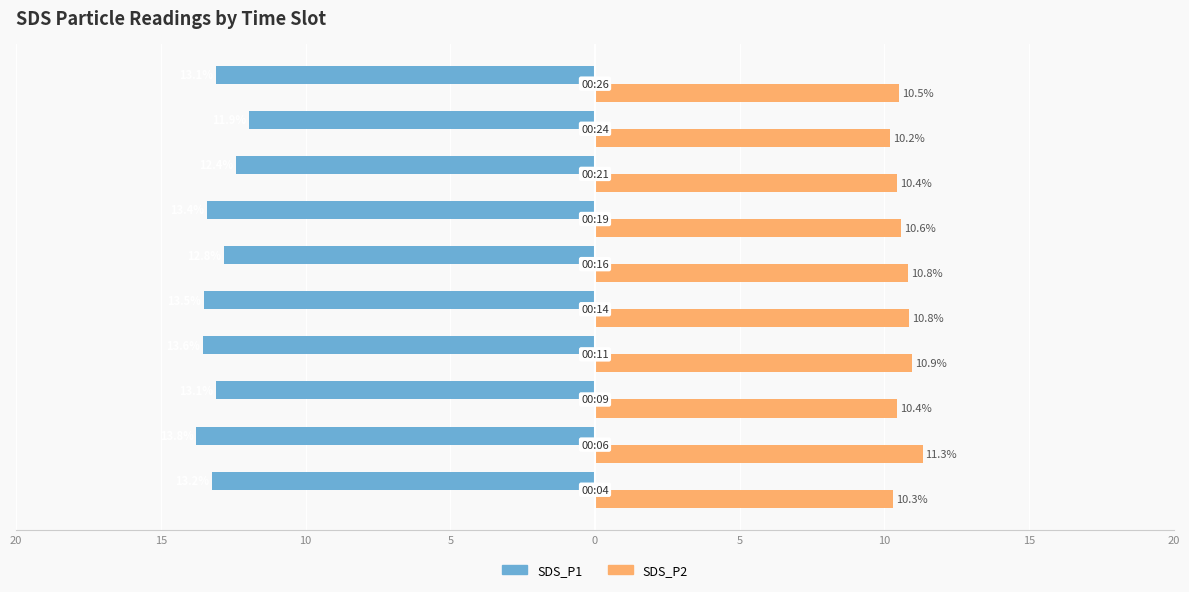

What are all the series names shown in the legend?

SDS_P1, SDS_P2